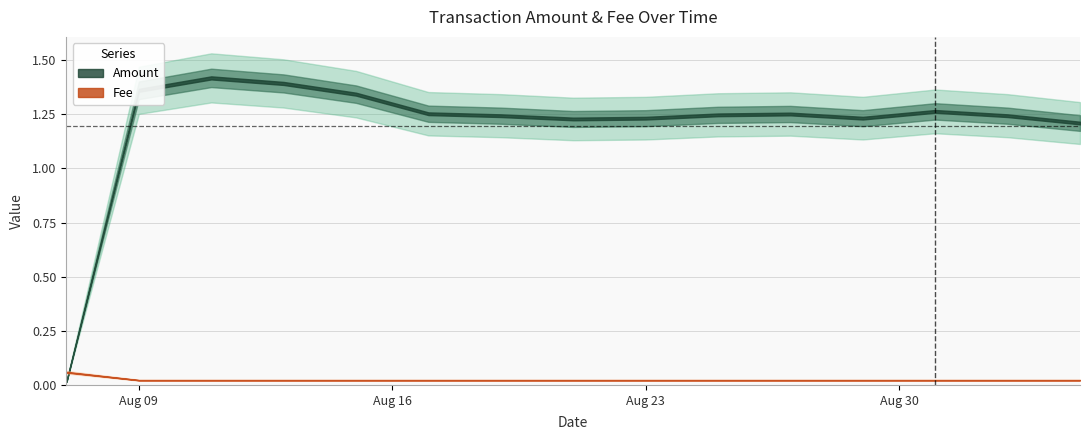

Is this an area chart (filled region under the line)?

No